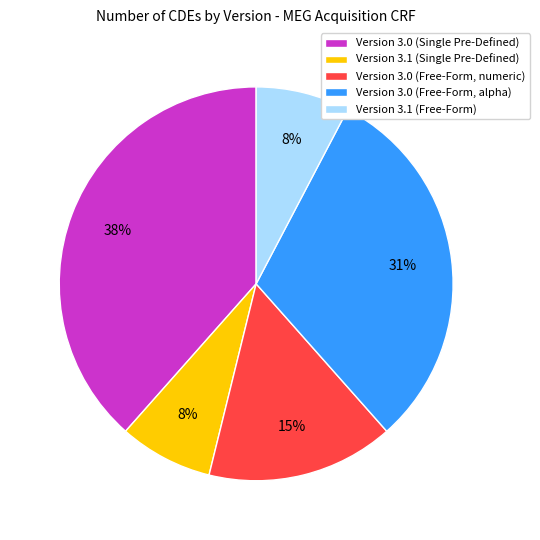

Does any single category account for the majority?

No